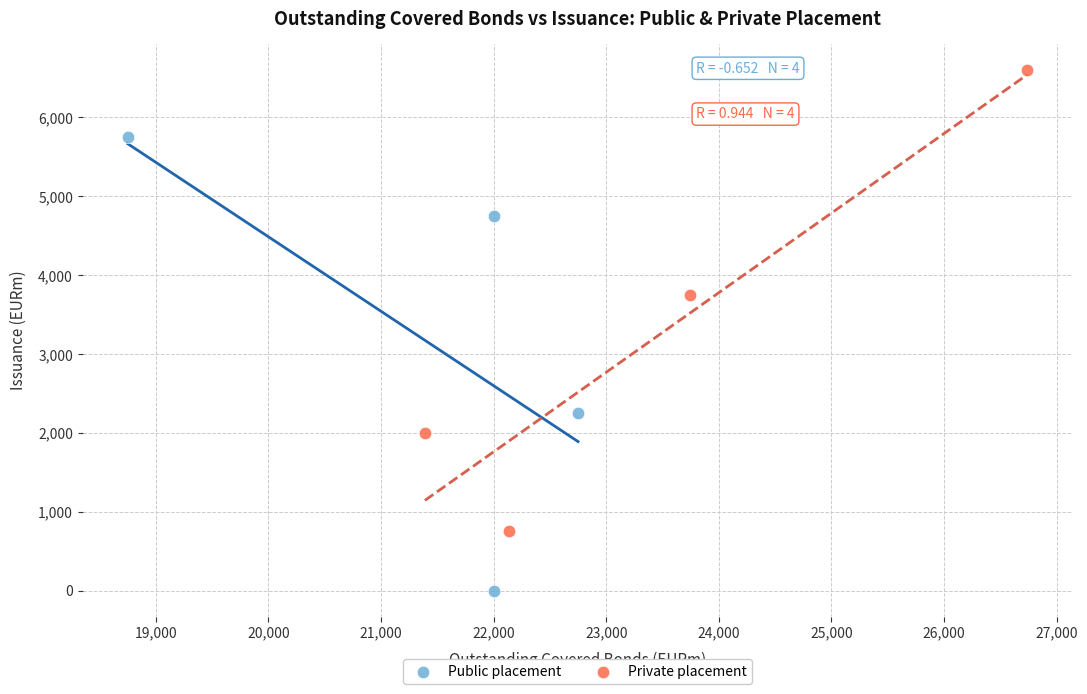

Which series reaches the maximum Y coordinate?

Private placement